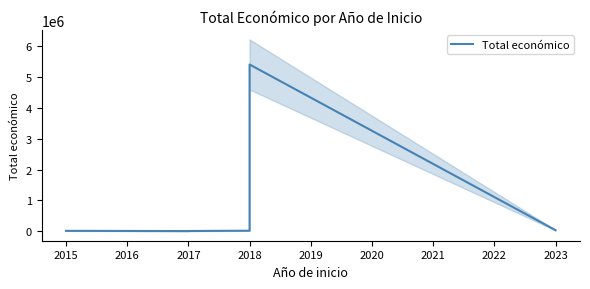

What is the greatest value displayed?

5390598